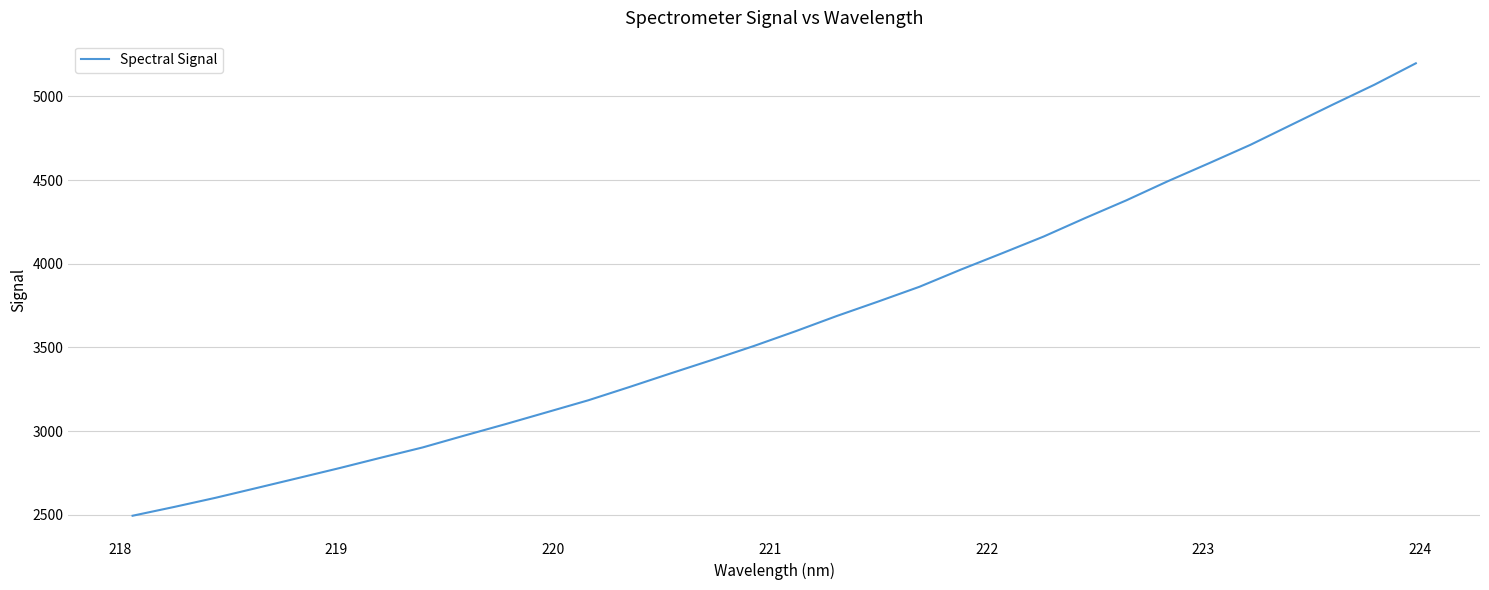

What is the difference between the maximum and minimum values?

2703.7